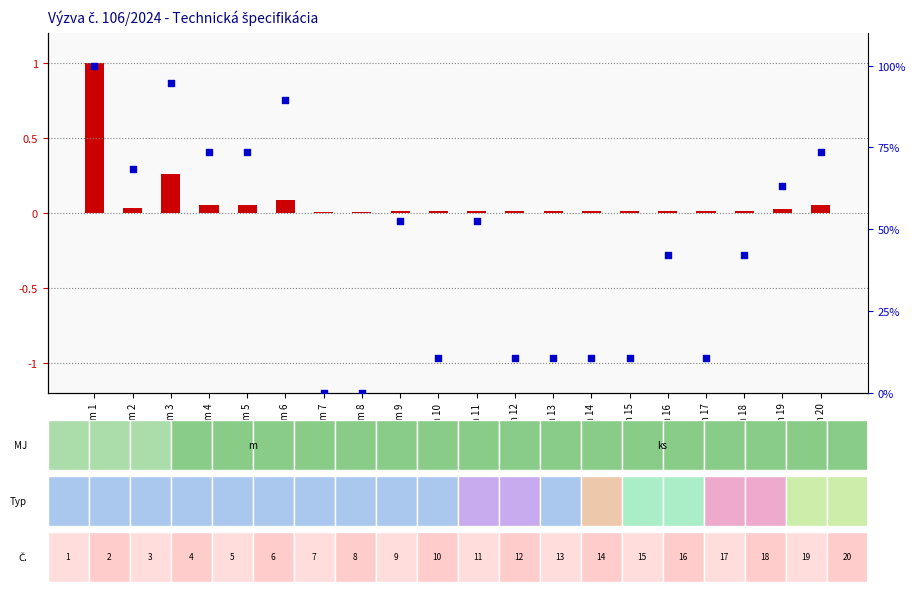

What are all the series names shown in the legend?

transformed count, percentile rank within the sample